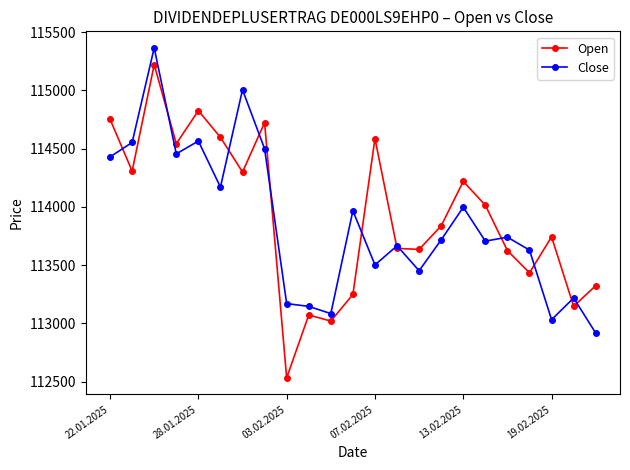

Which series has the largest range (max minus min)?

Open